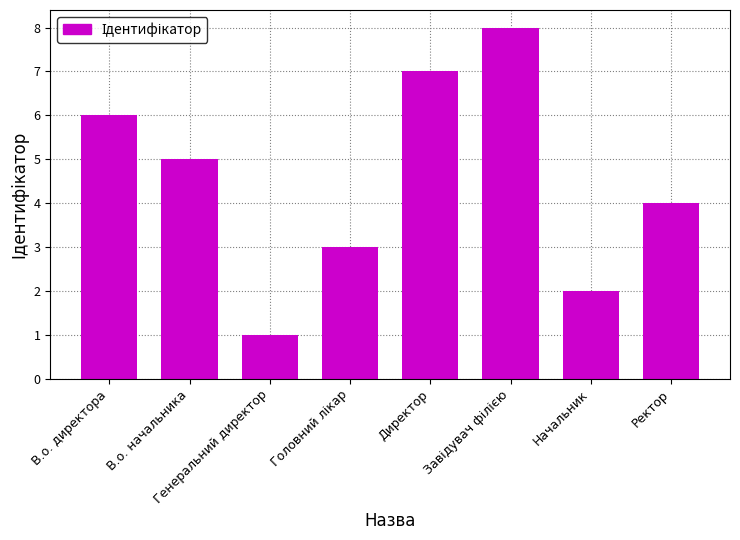

The chart shows a value of 9 at В.о. начальника. True or false?

False